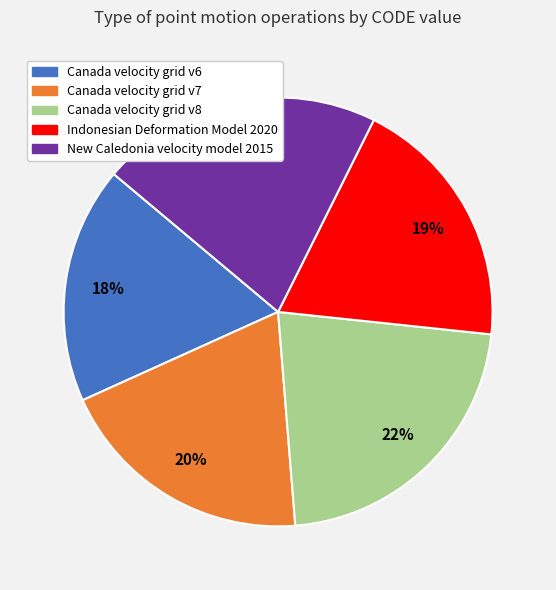

To the nearest percent, what portion does Canada velocity grid v7 represent?

20%